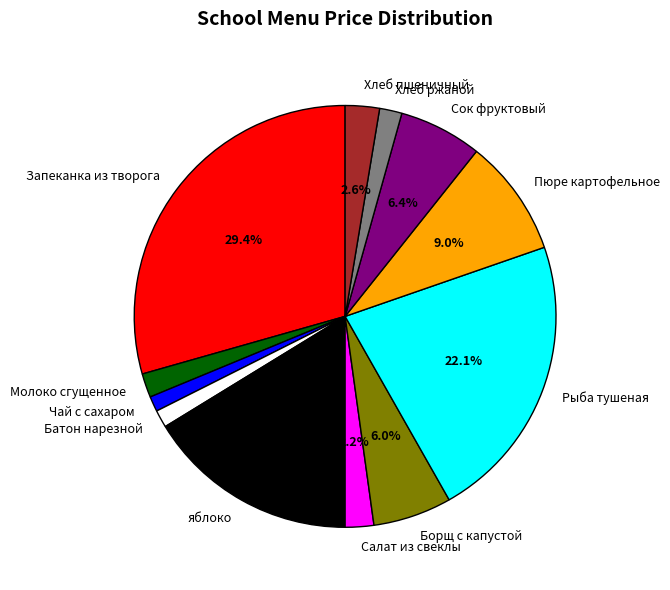

To the nearest percent, what is the average slice percentage?

8%